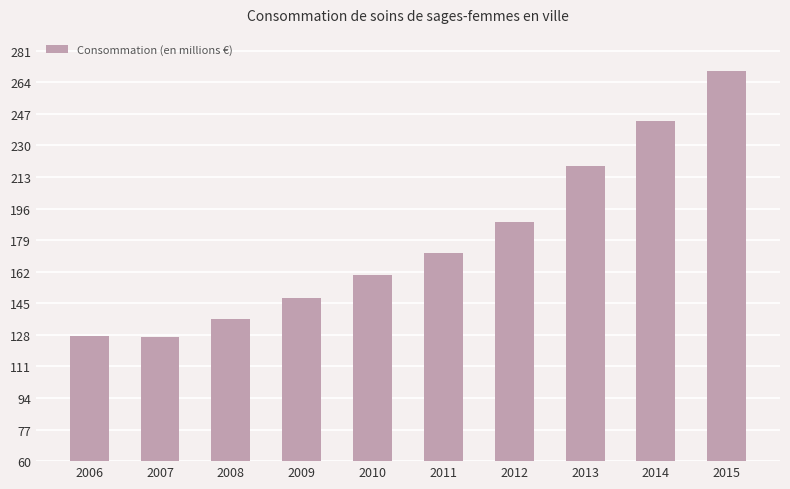

At which label is the value closest to 198?

2012